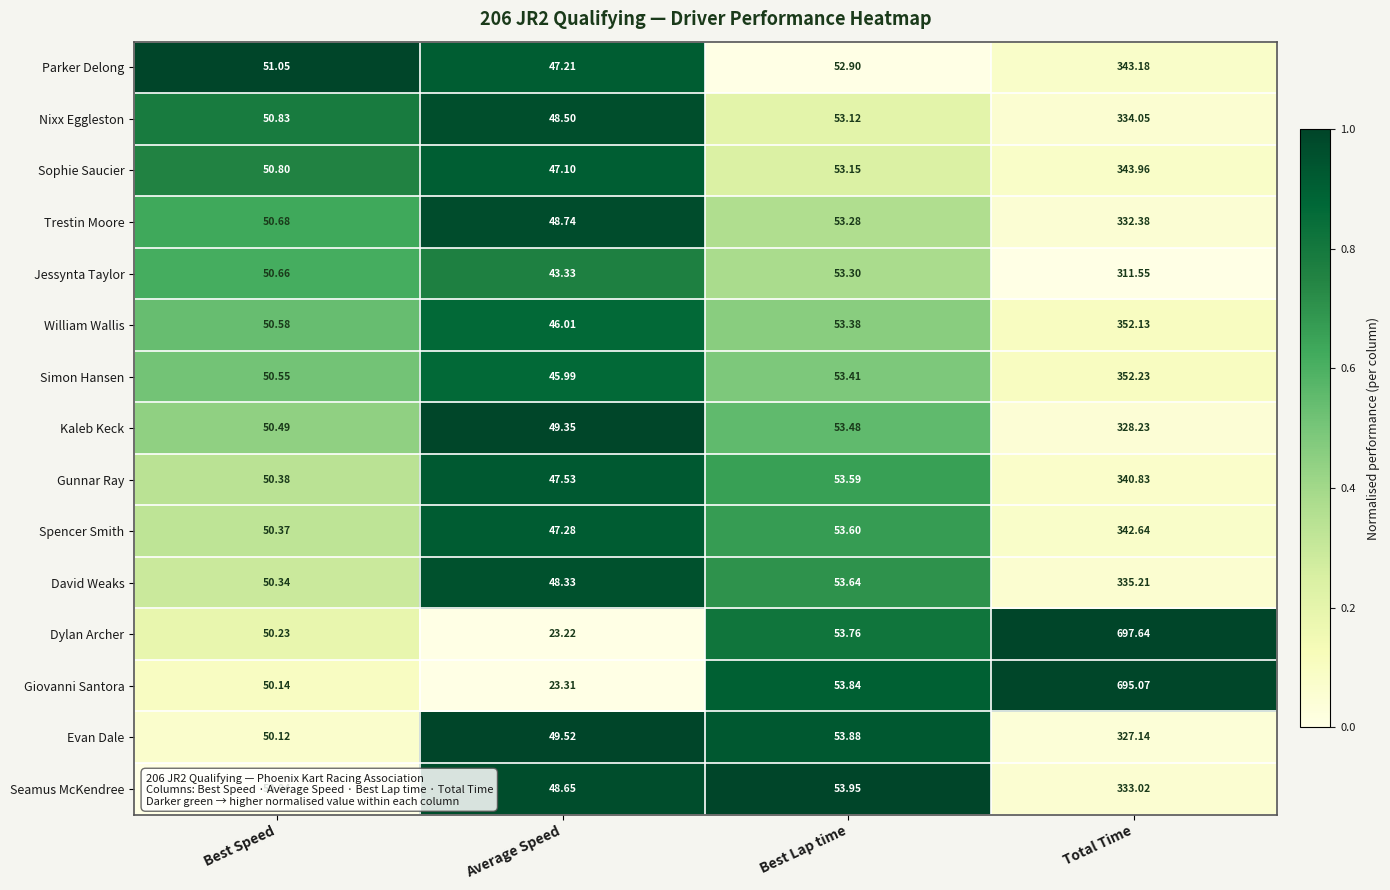

What is the total value across all series at Average Speed?

664.1